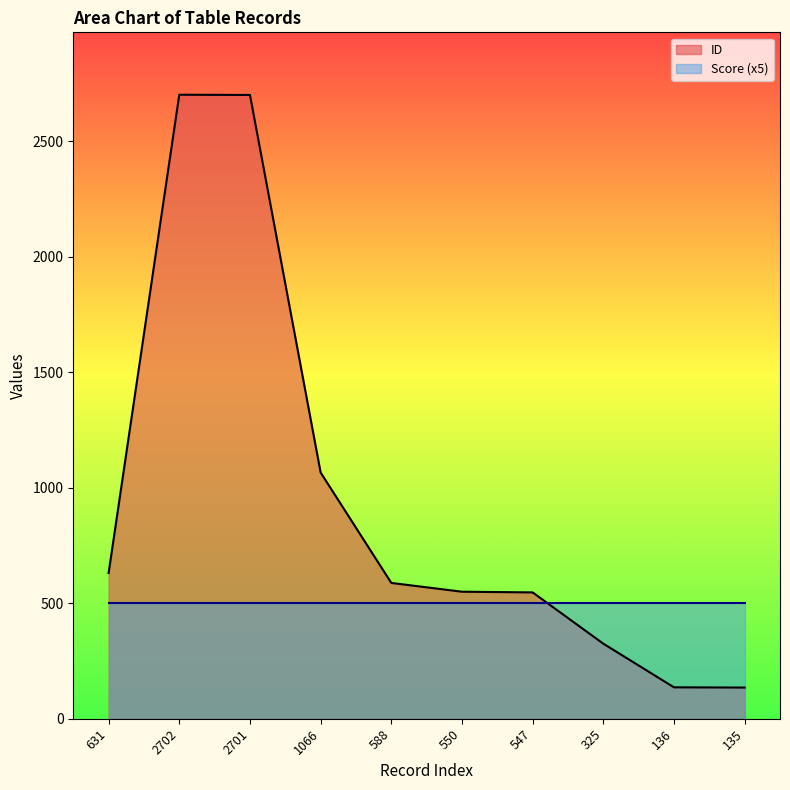

The chart shows a value of 822 at 547. True or false?

False